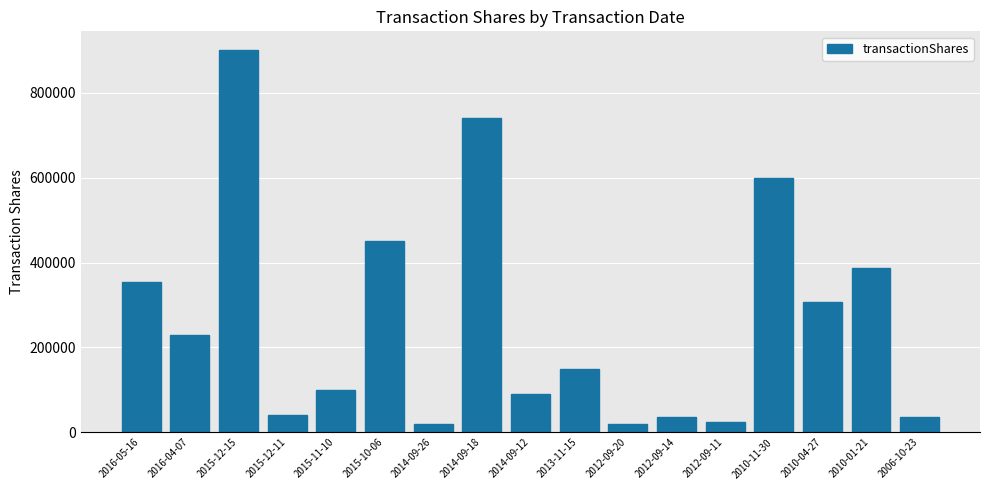

What is the label of the 8th bar from the right?

2013-11-15